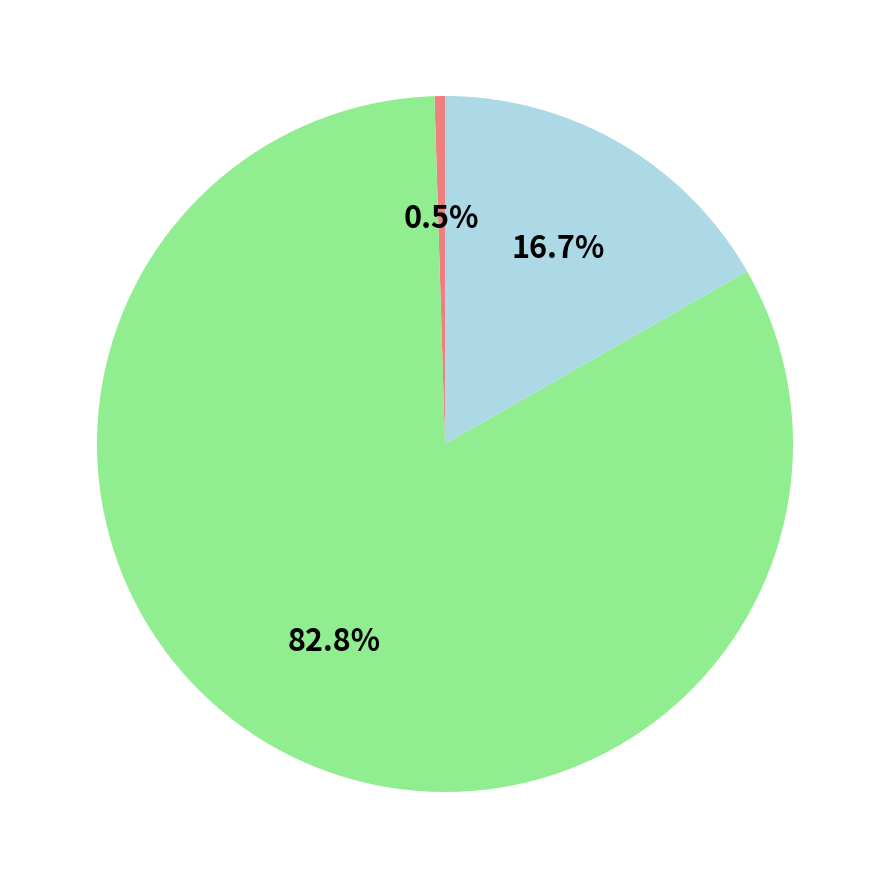

Does any single category account for the majority?

Yes